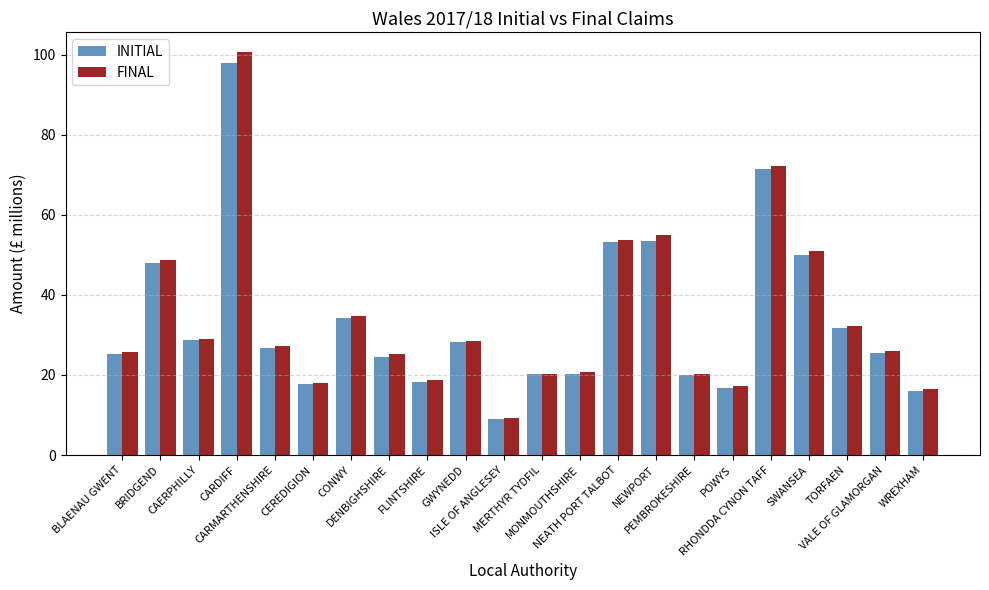

Is the value of FINAL at VALE OF GLAMORGAN greater than the value of INITIAL at FLINTSHIRE?

Yes